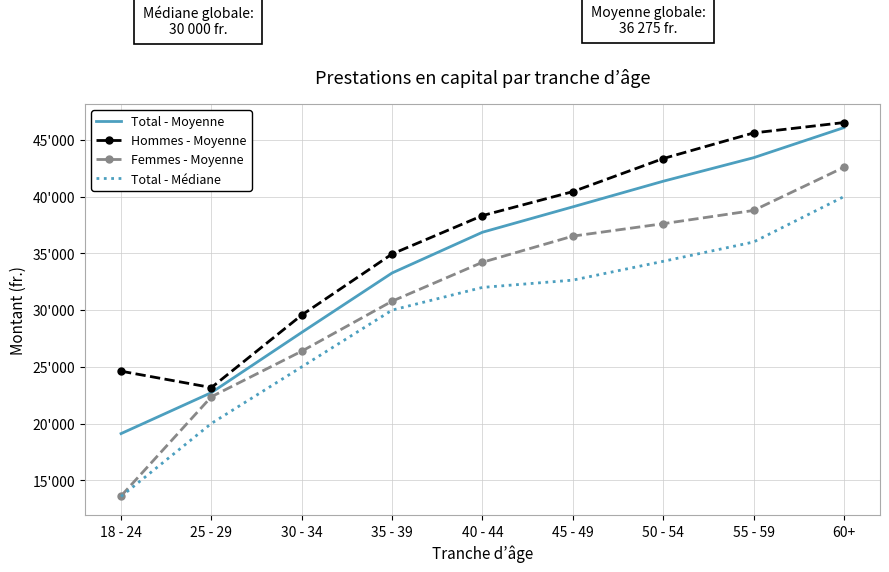

Which series changed the most between 40 - 44 and 45 - 49?

Femmes - Moyenne